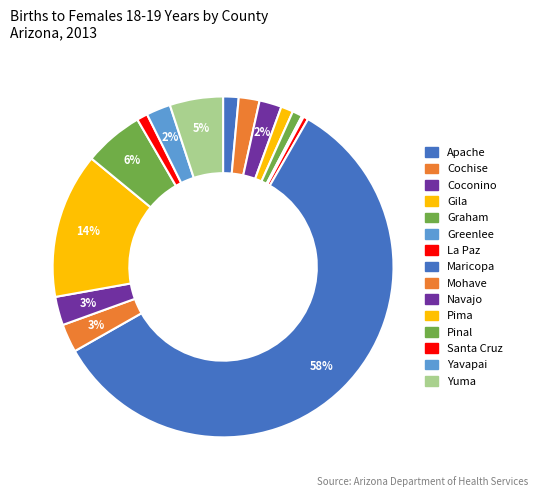

Approximately how many times larger is the value at Yuma compared to La Paz?

10.9